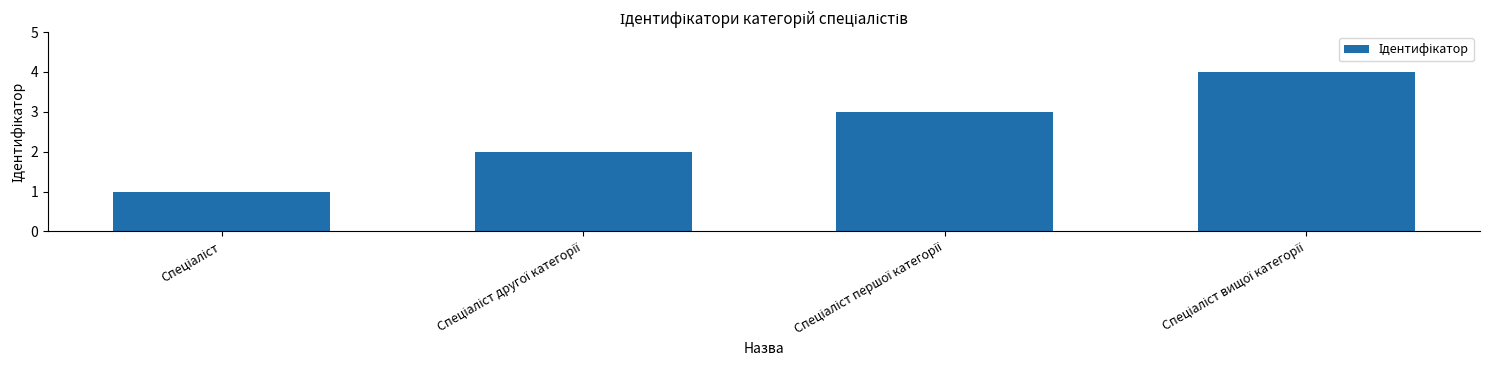

What is the maximum value shown in the chart?

4